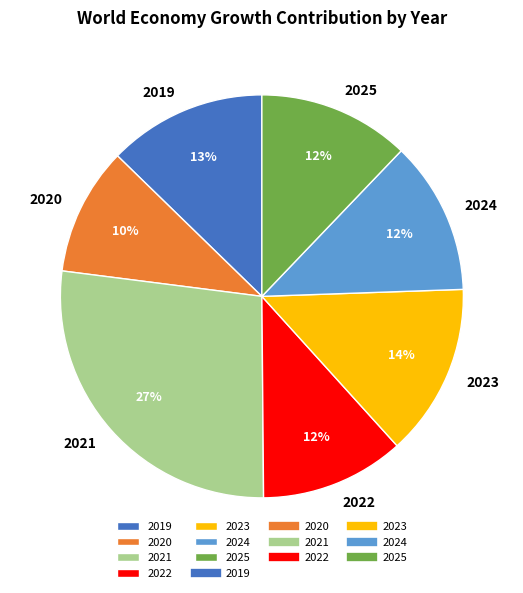

To the nearest percent, what is the average slice percentage?

14%